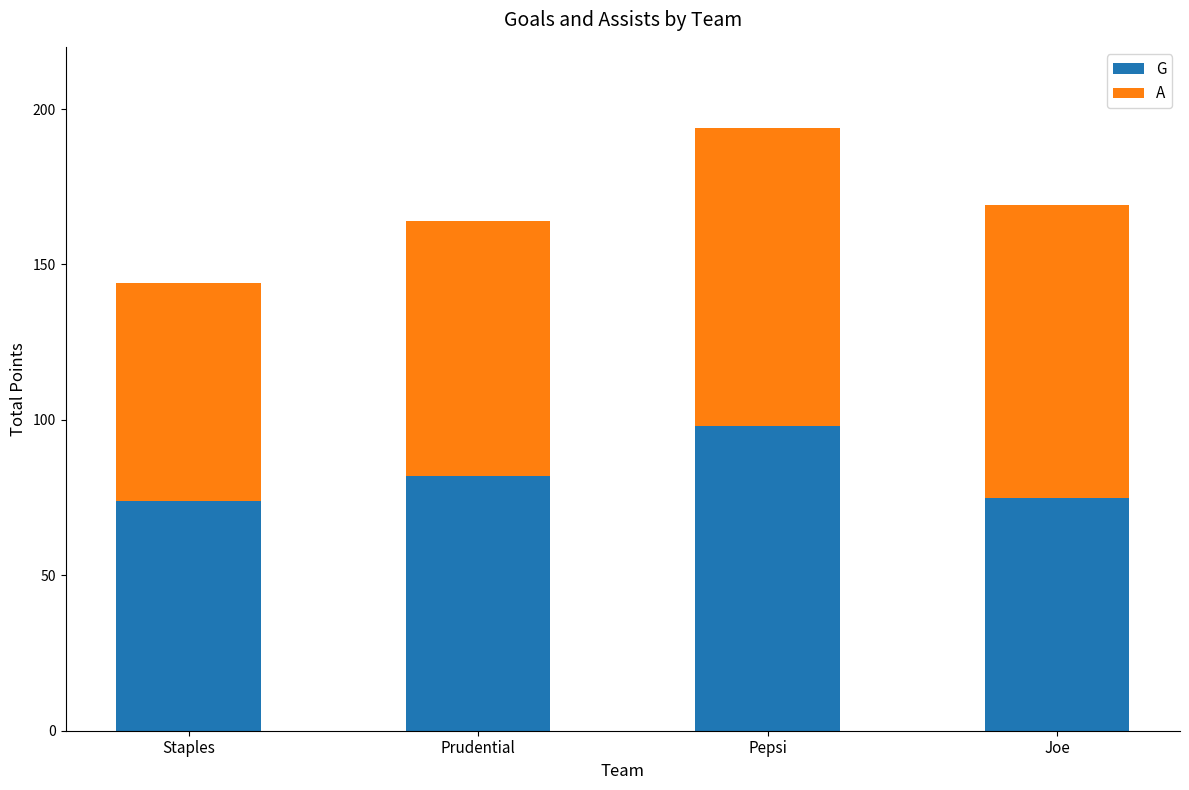

Count the number of data series in this chart.

2